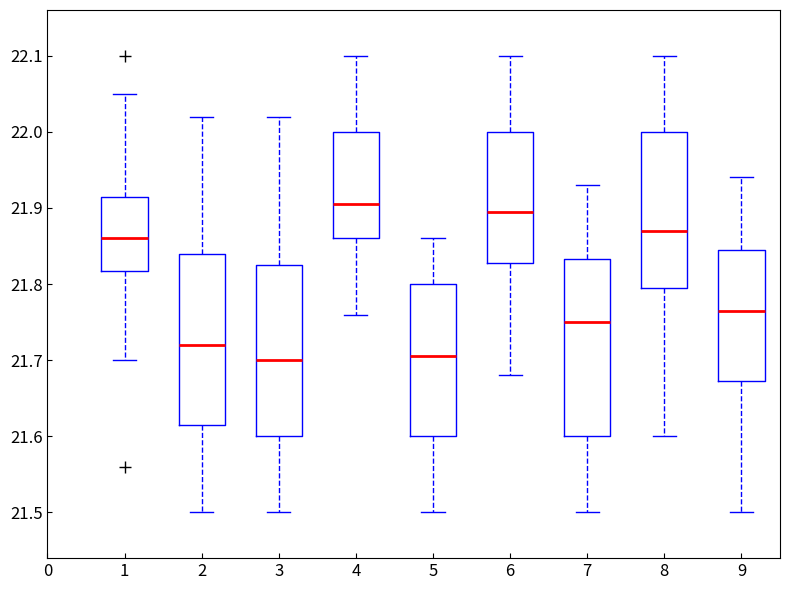

Where does the upper whisker of the box at x = 8 end on the y-axis? The values are not printed on the chart, so give them approximately, as read against the axis.

22.10